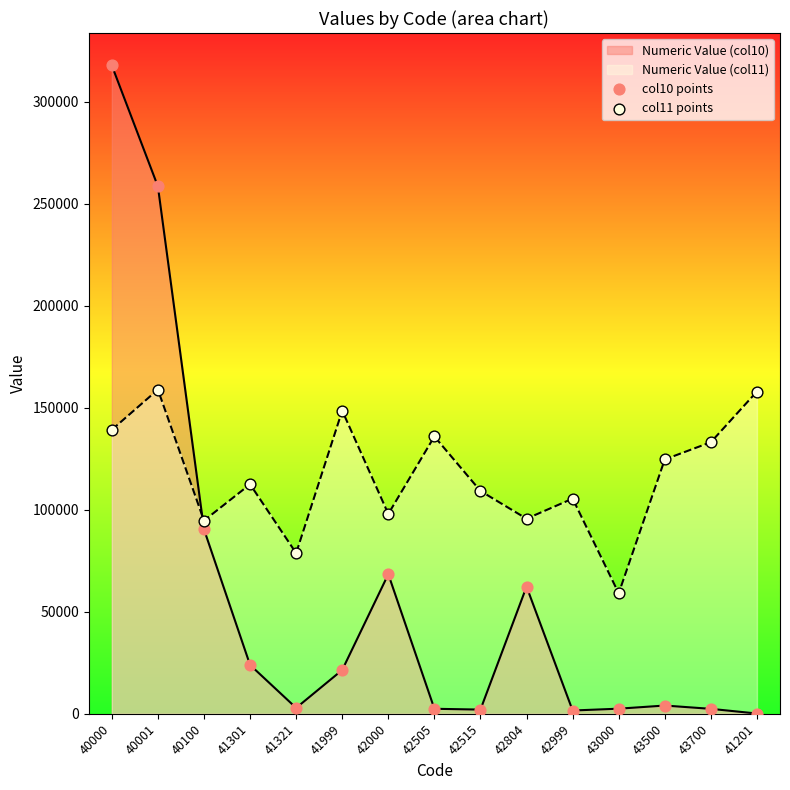

At which category is the sum across all series the highest?

40000